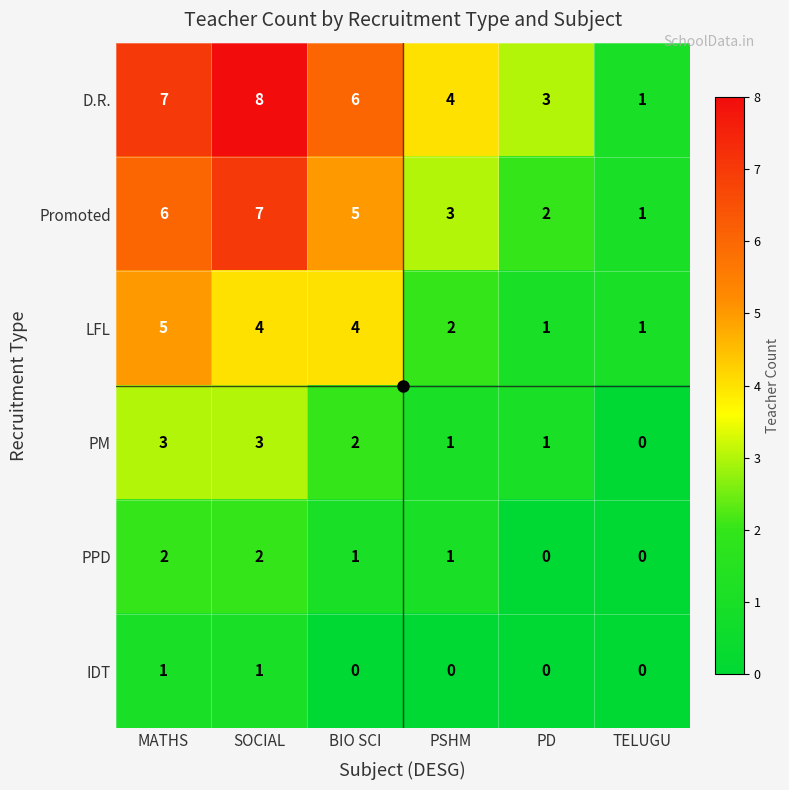

What is the maximum value shown in the chart?

8